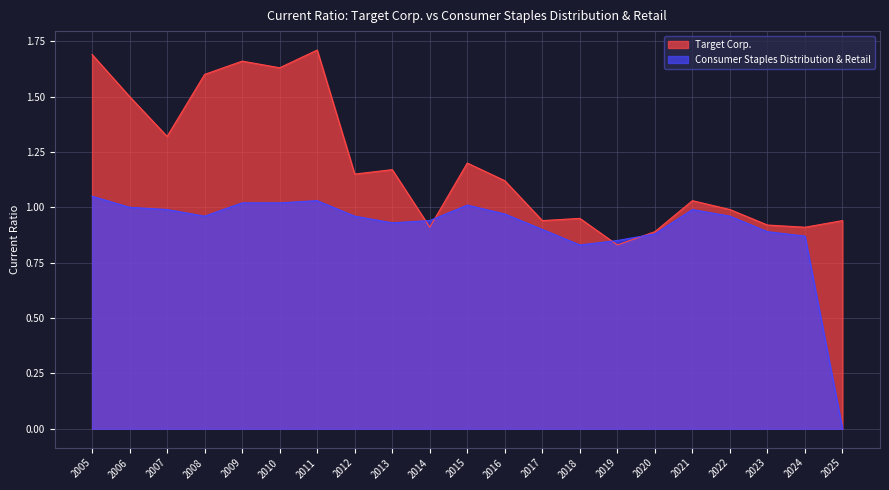

What is the sum of the Consumer Staples Distribution & Retail values at 2010 and 2017?

1.9